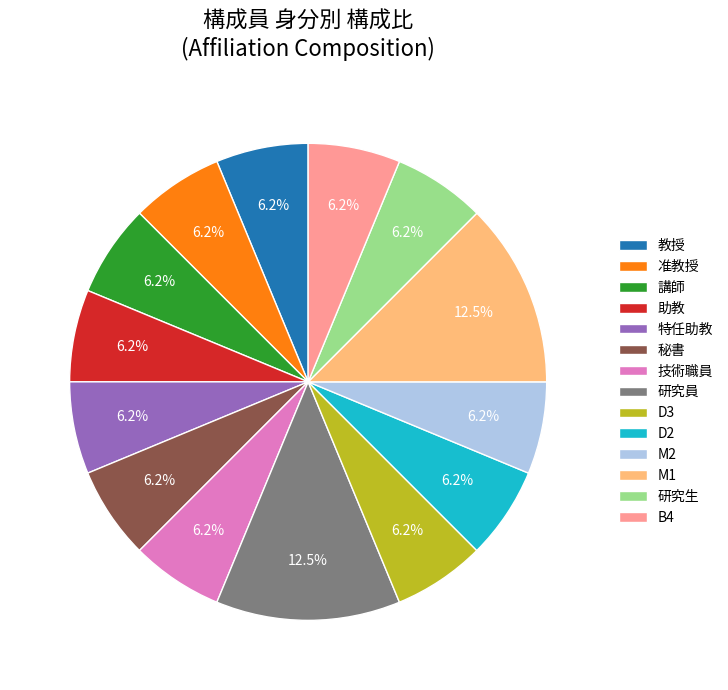

Is the sum of 准教授 and 秘書 greater than half?

No